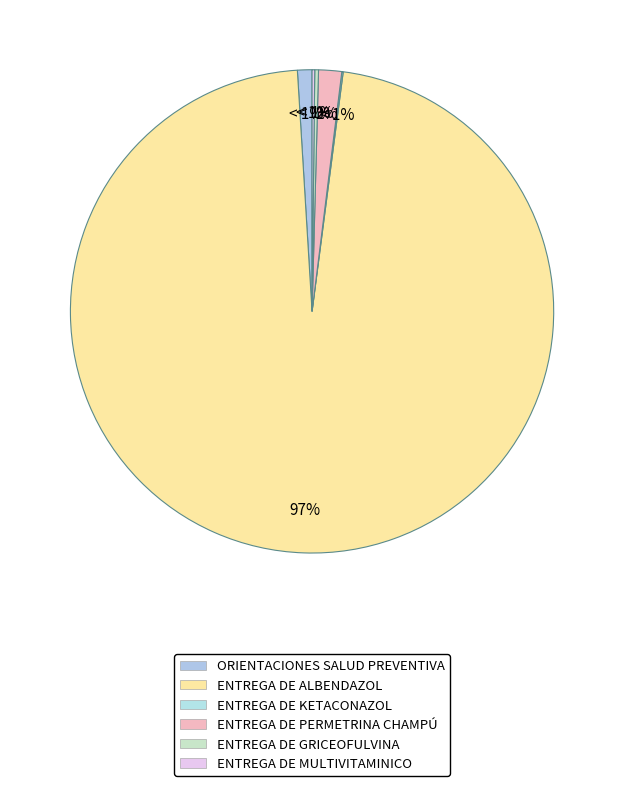

Is the sum of ORIENTACIONES SALUD PREVENTIVA and ENTREGA DE KETACONAZOL greater than half?

No